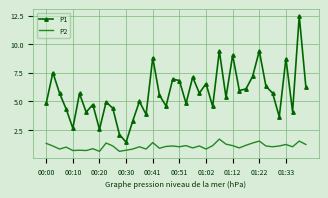

Rank the series by their maximum value, from lowest to highest.

P2, P1